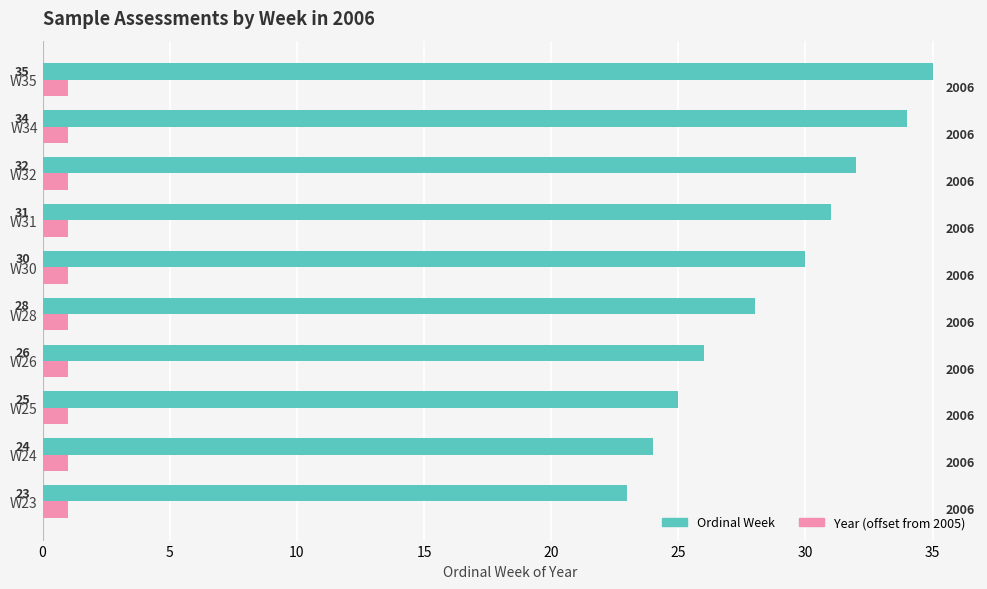

The Ordinal Week series shows 28 at W28. True or false?

True